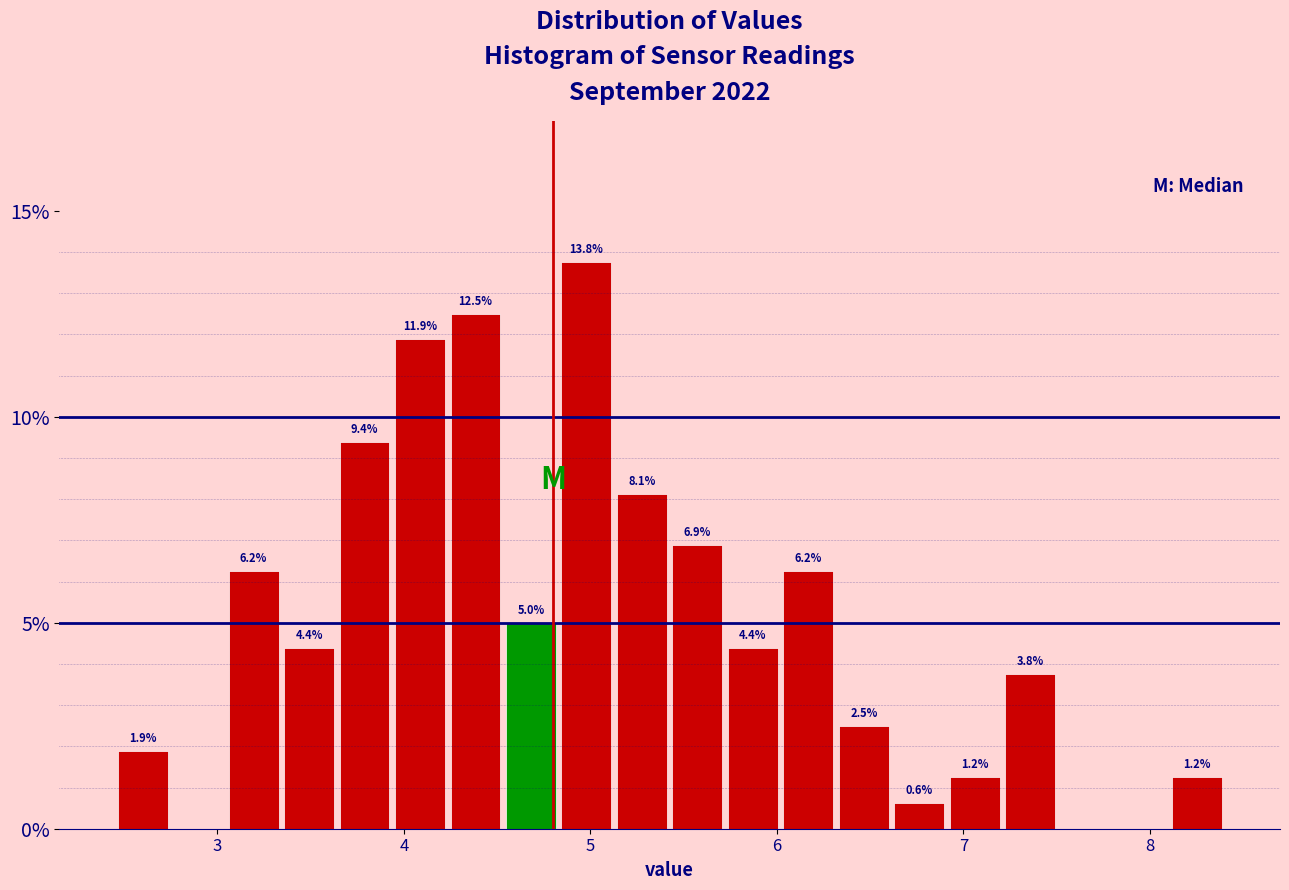

Read against the x-axis, roughly where is the centre of the tallest bar?

5.0